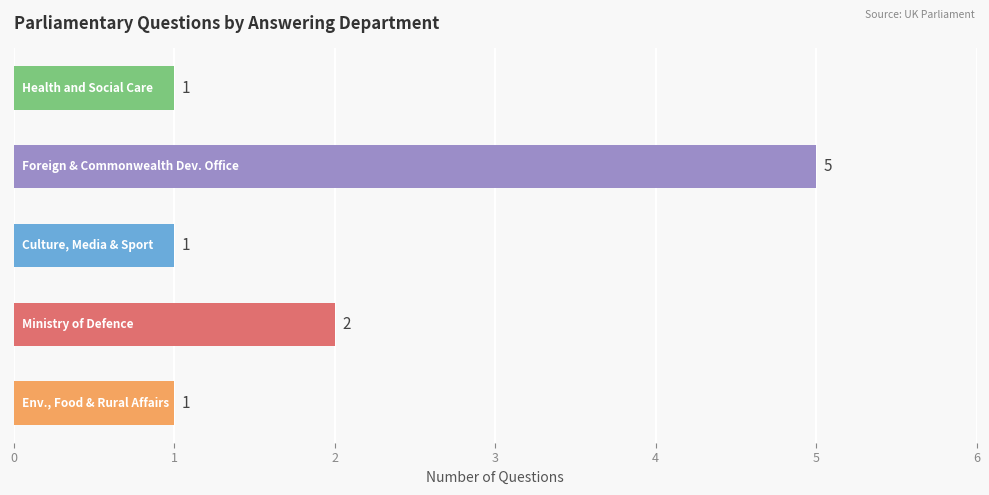

Does the chart contain stacked bars?

No